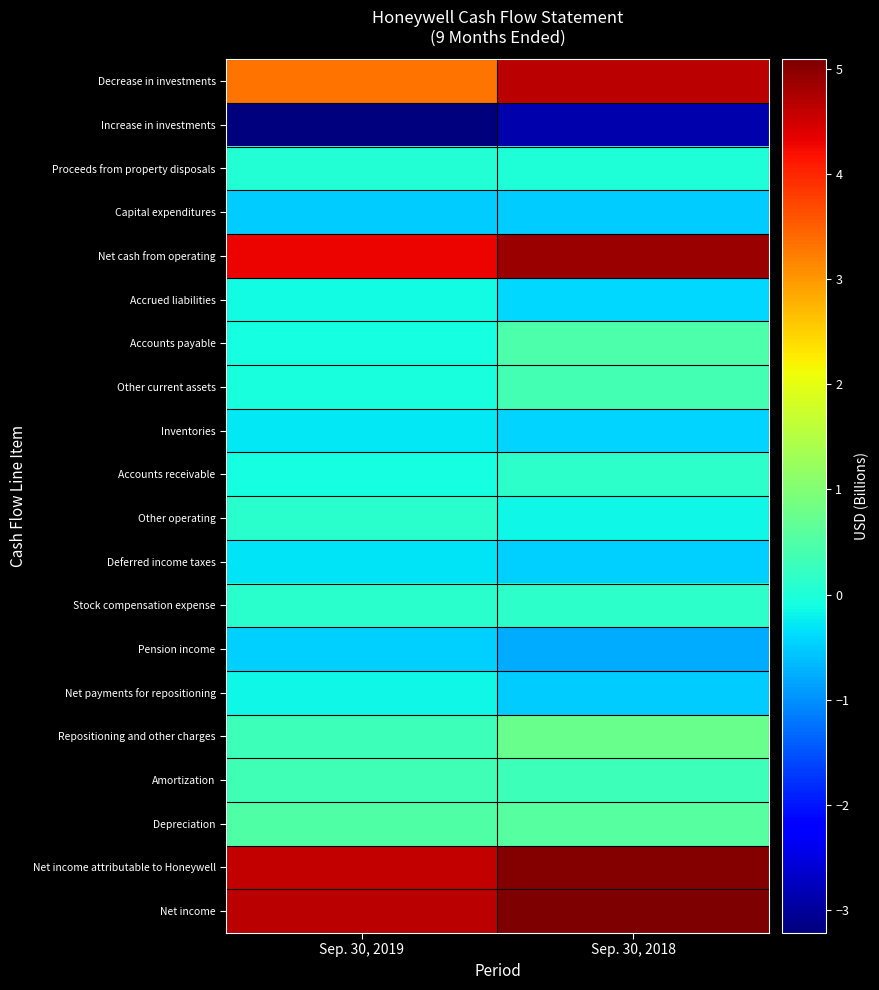

Which category has the highest value across all series?

Sep. 30, 2018